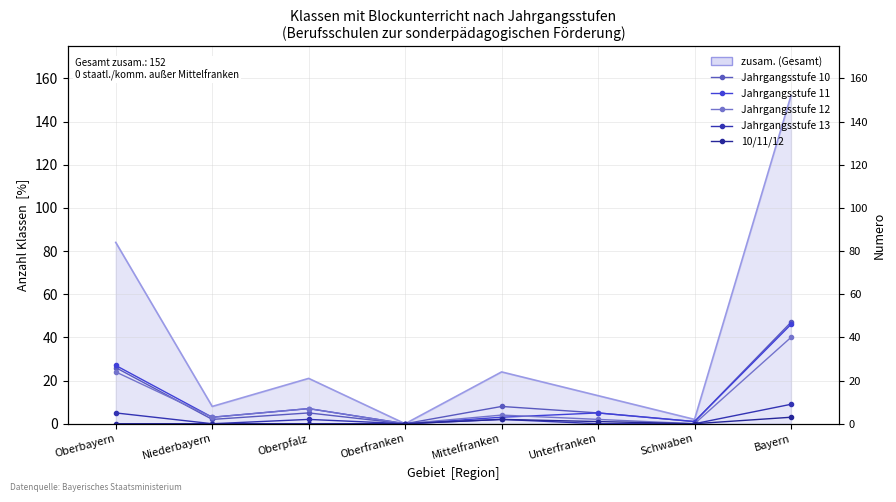

How many values in the Jahrgangsstufe 10 series exceed 5?

3